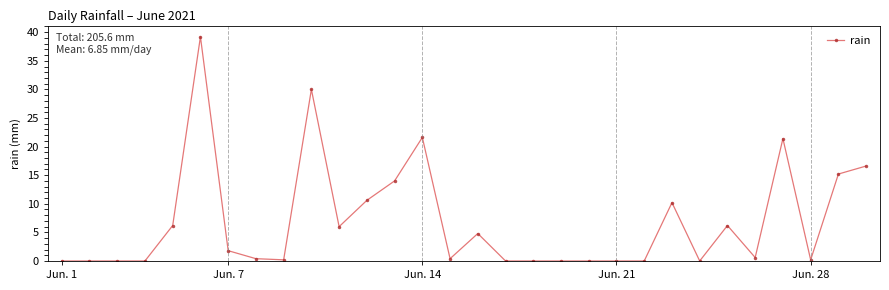

What is the value of the 30th point from the left?

16.6